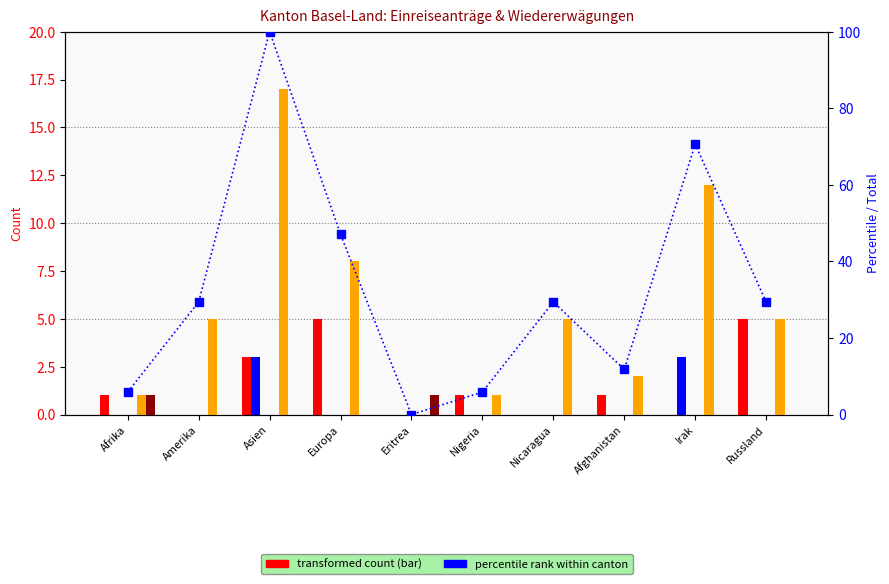

Reading left to right, what are all the values shown in this chart?

Total Wiedererwägungsgesuche: 1	0	3	5	0	1	0	1	0	5
Erledigungen Gutheissungen: 0	0	3	0	0	0	0	0	3	0
Hängige Wiedererwägungsgesuche: 1	5	17	8	0	1	5	2	12	5
Hängige Einreiseanträge: 1	0	0	0	1	0	0	0	0	0